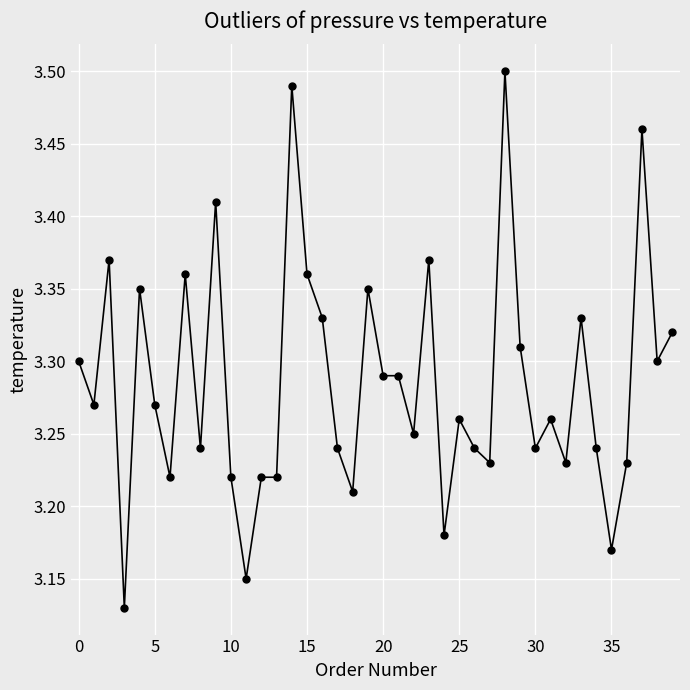

What is the sum of all values?

131.4